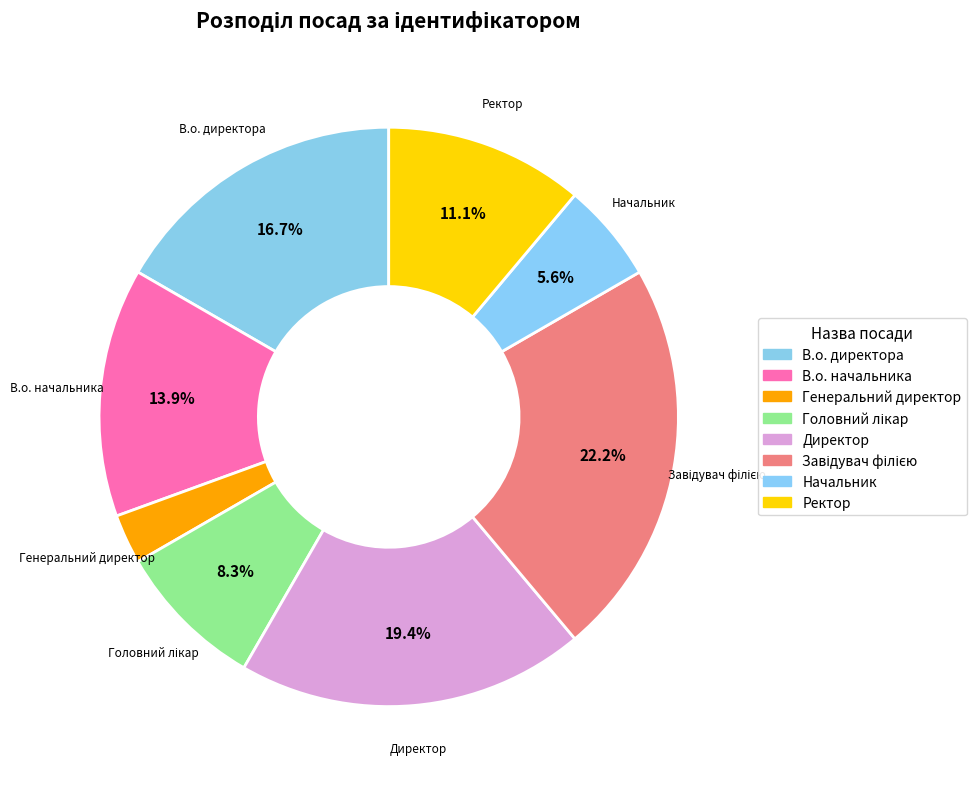

How many slices are in this pie chart?

8